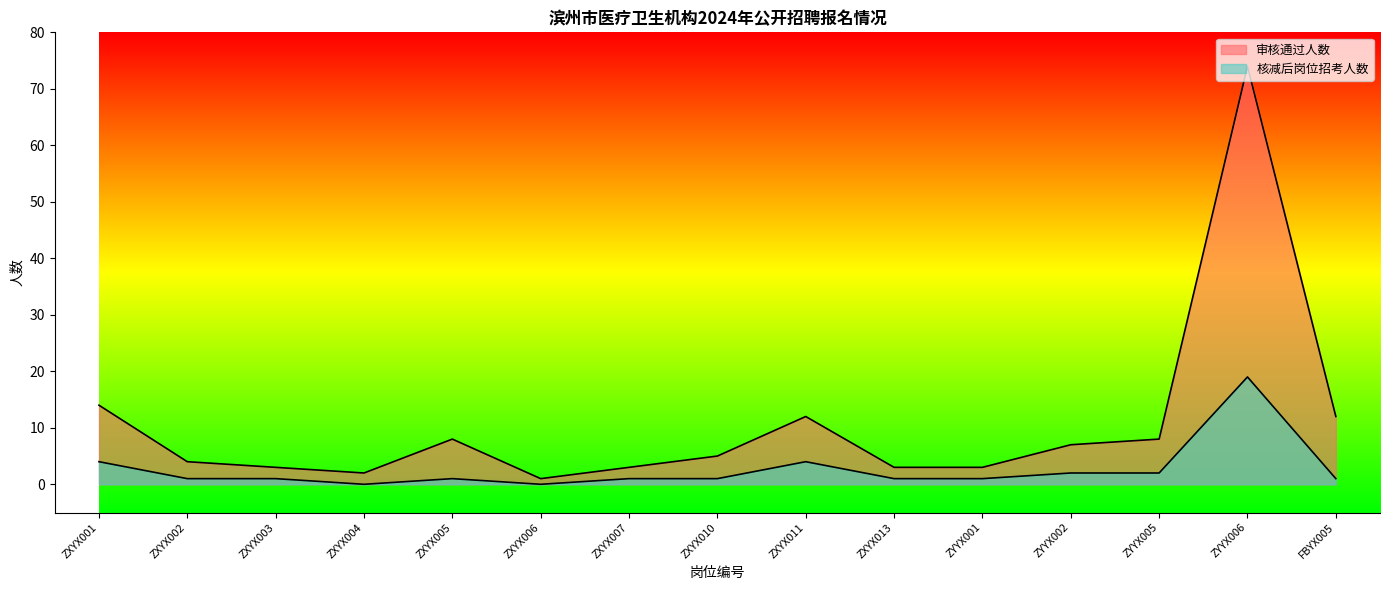

Rank the series at ZYYX002 from lowest to highest value.

核减后岗位招考人数, 审核通过人数